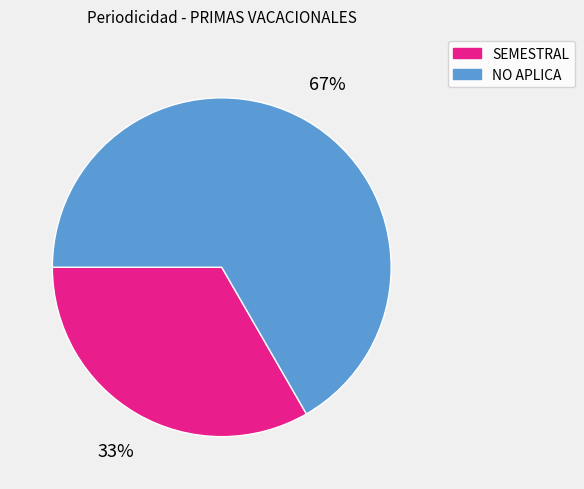

Does NO APLICA account for over 50% of the chart?

Yes